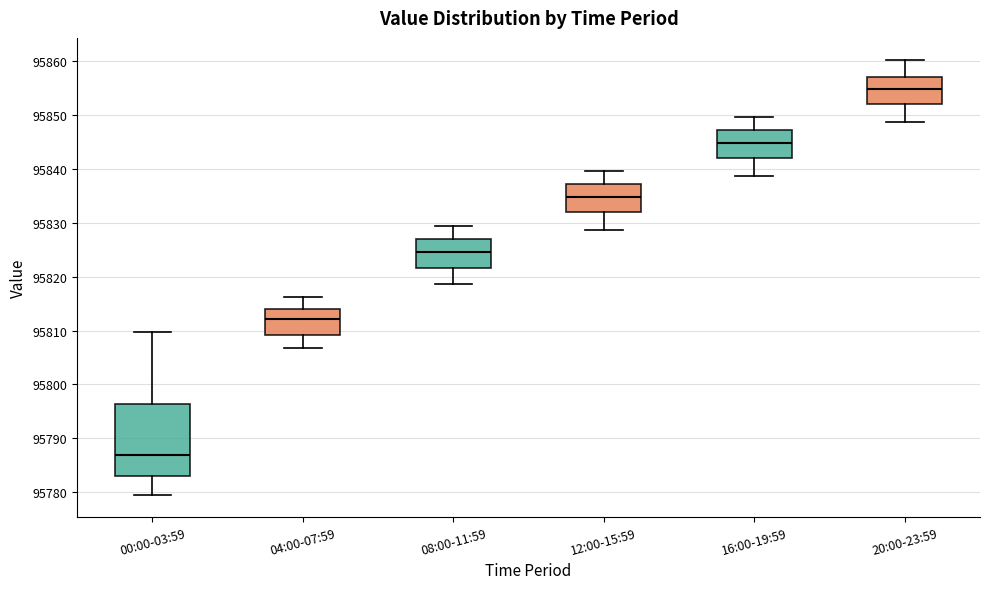

Which box is the tallest, from its lower edge to its upper edge?

00:00-03:59